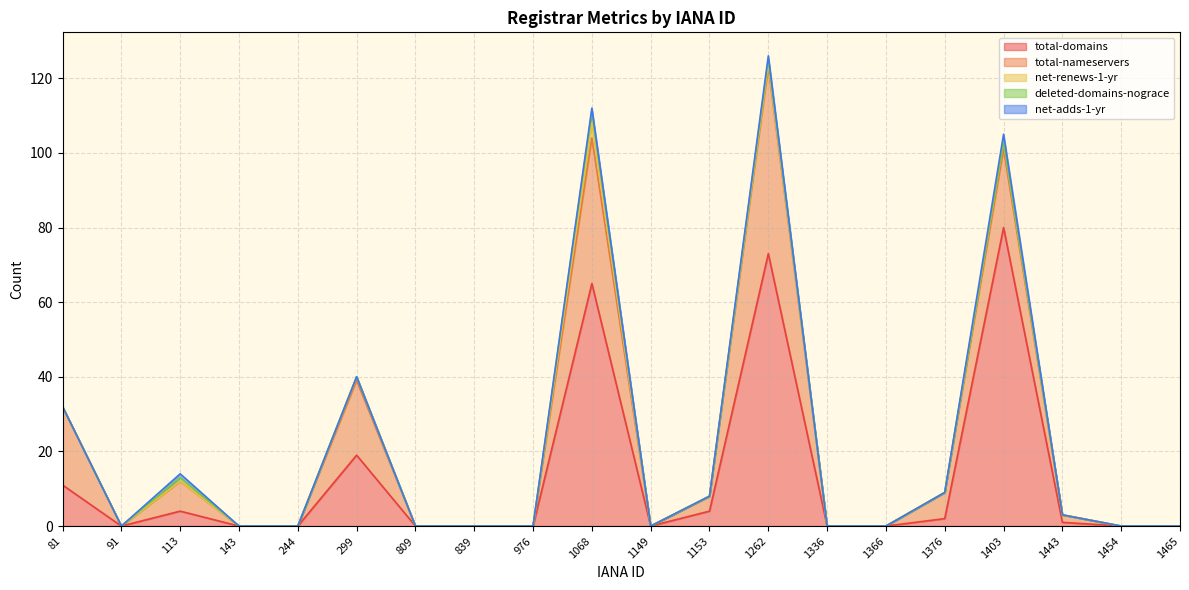

List the series in order of their peak value, highest first.

total-domains, total-nameservers, net-renews-1-yr, deleted-domains-nograce, net-adds-1-yr